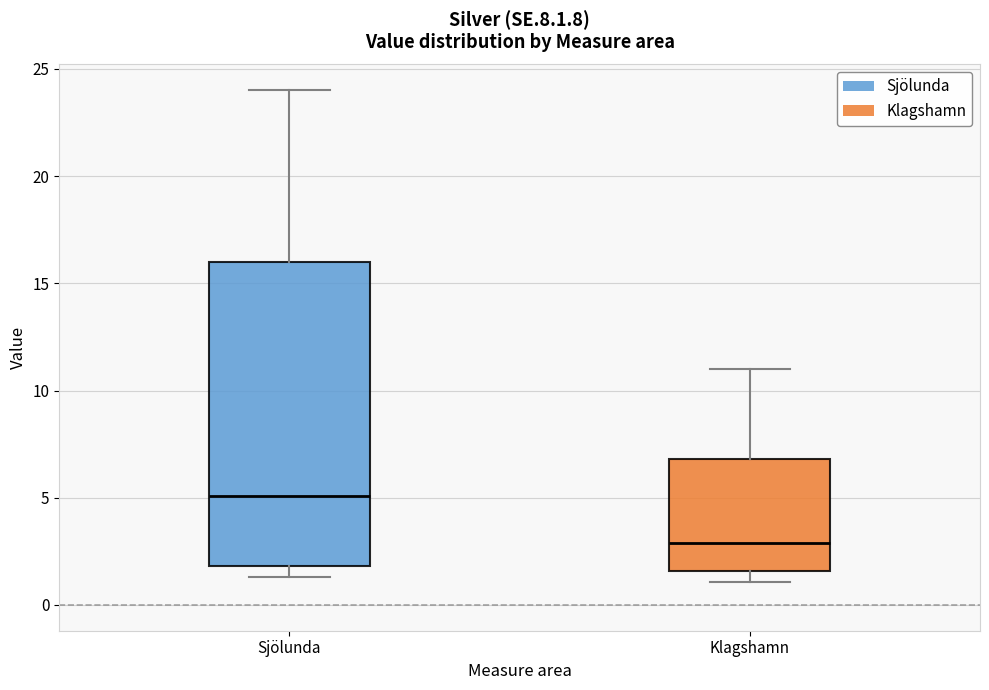

Reading left to right, transcribe this box plot: for each box, give where its median line is, the range the box spans, and where its two whiskers end, as read against the y-axis. The values are not printed on the chart, so give them approximately, as read against the axis.

Sjölunda: median 5.0, box 2.0 to 16.0, whiskers 1.5 to 24.0
Klagshamn: median 3.0, box 1.5 to 7.0, whiskers 1.0 to 11.0